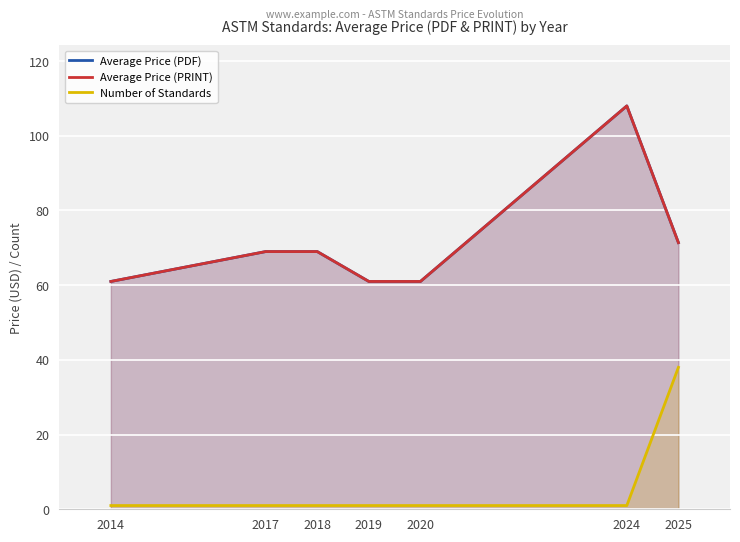

How many data points in Average Price (PRINT) are less than 69?

3